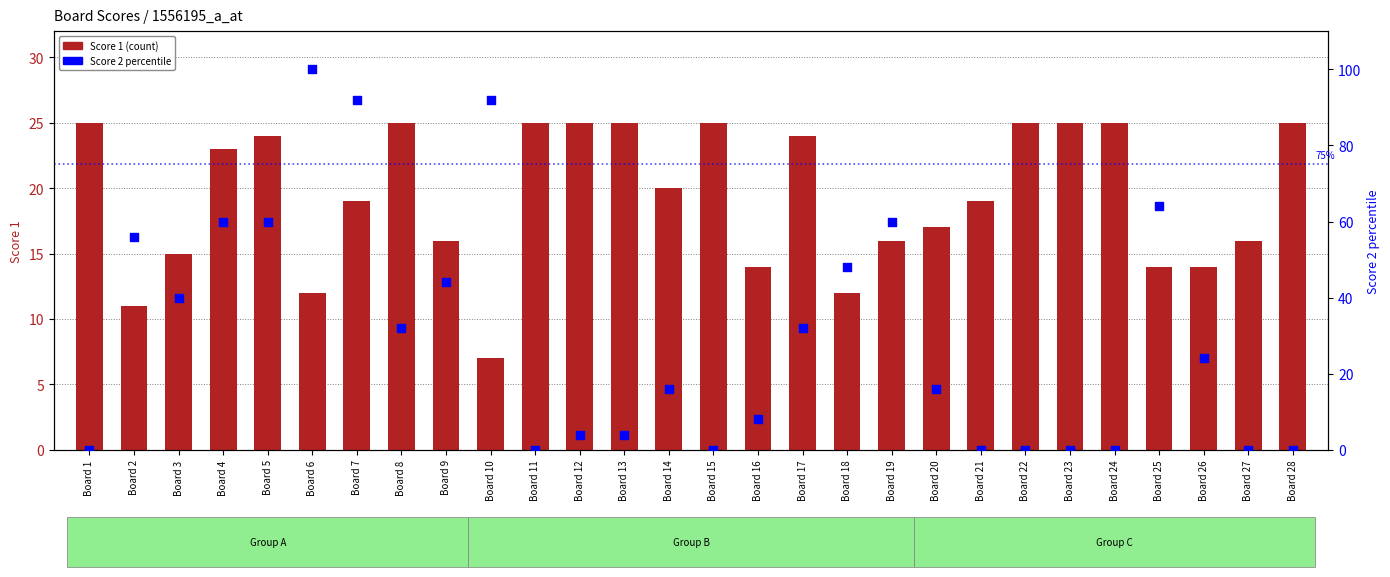

What are all the series names shown in the legend?

Score 1, Score 2 percentile